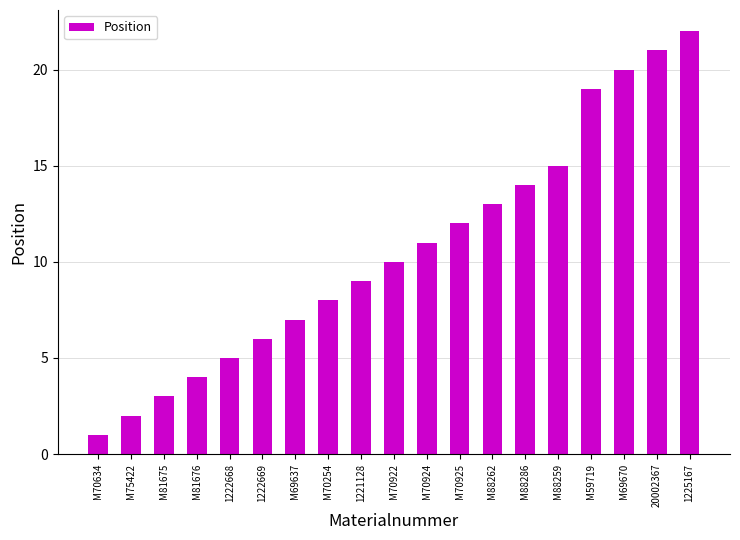

Does the chart contain stacked bars?

No